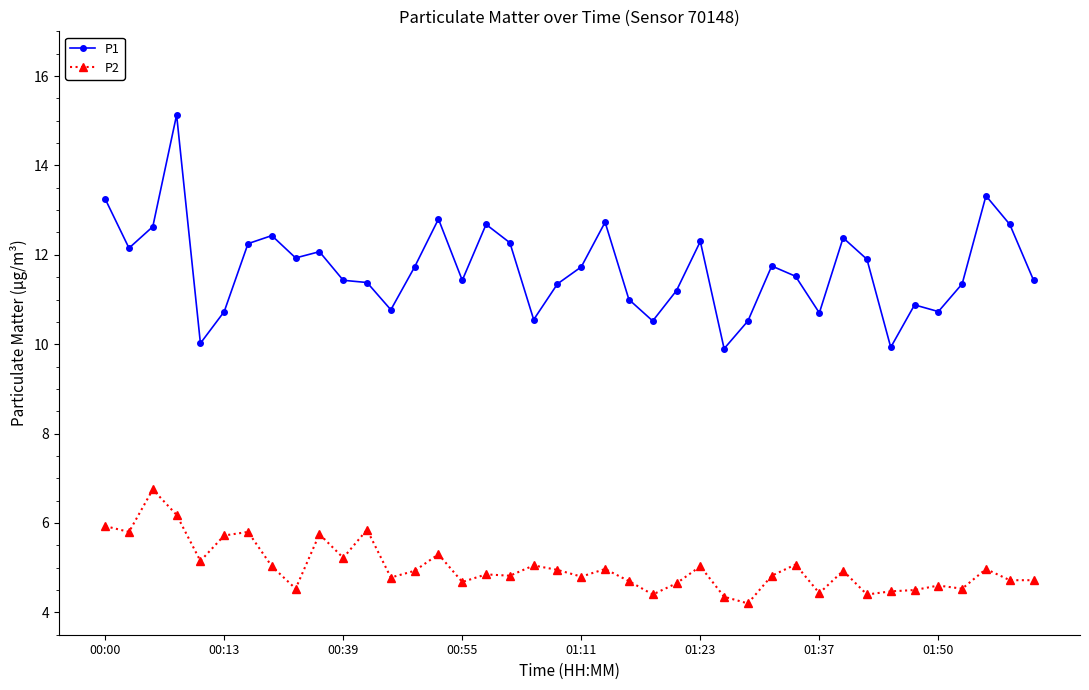

Which series has the widest spread of values?

P1